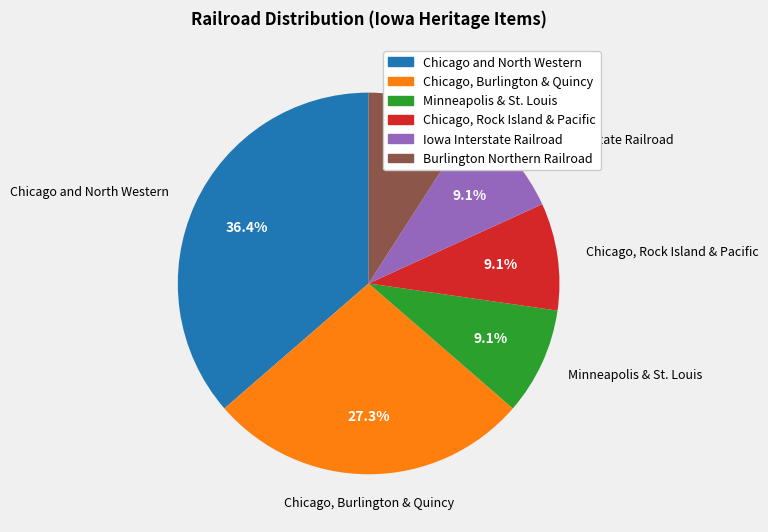

Count the number of slices in the pie.

6